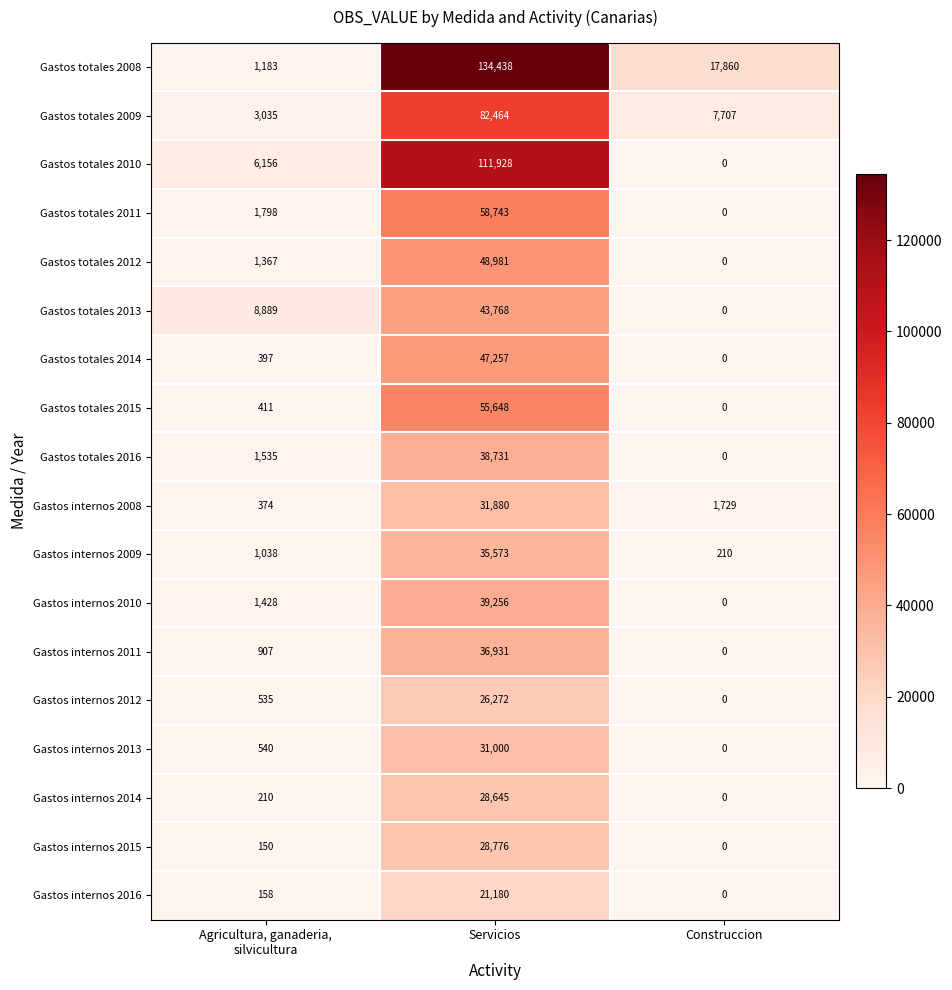

What is the total value across all series at Construccion?

27506